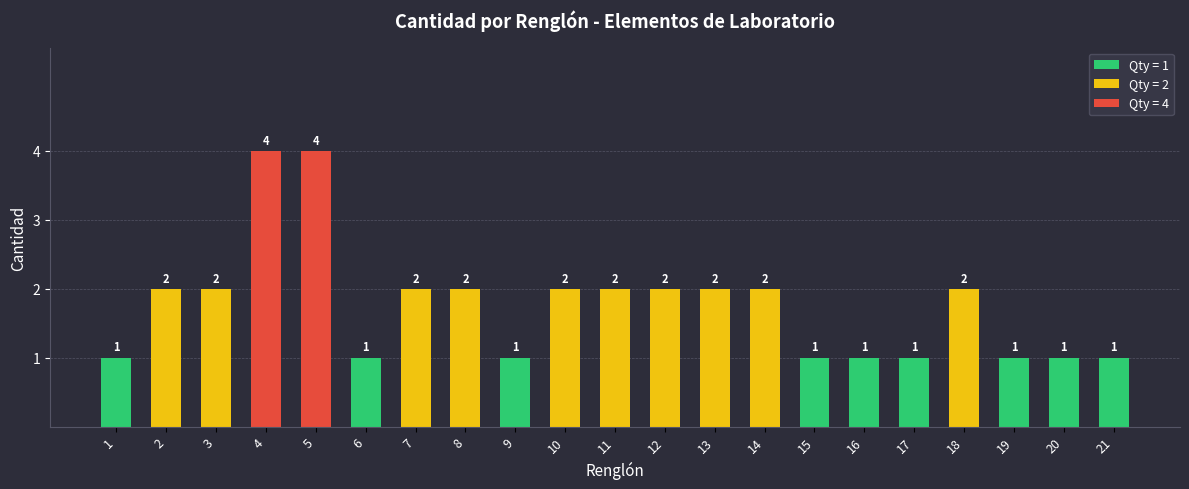

Where is the data nearest to the value 2?

2